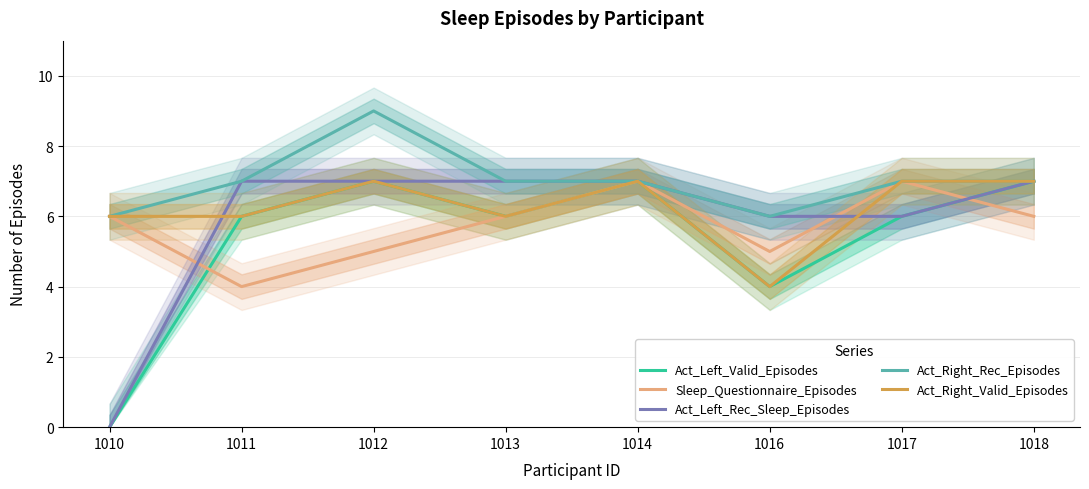

True or false: Act_Right_Valid_Episodes and Act_Left_Rec_Sleep_Episodes intersect in this chart.

True